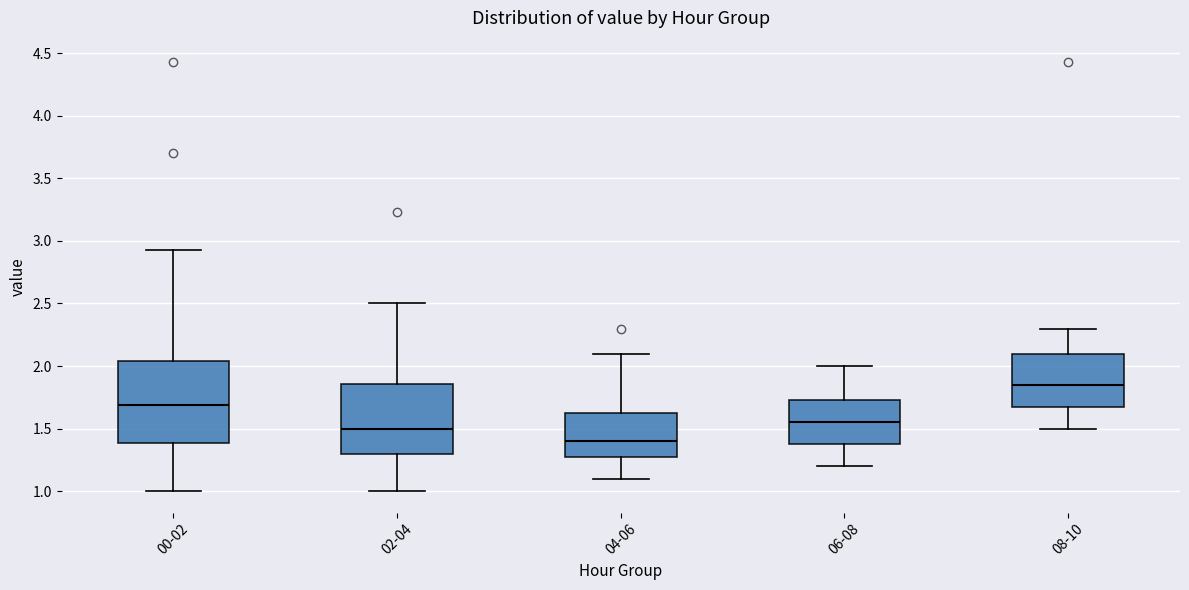

Where does the upper whisker of the box for 08-10 end on the y-axis? The values are not printed on the chart, so give them approximately, as read against the axis.

2.30